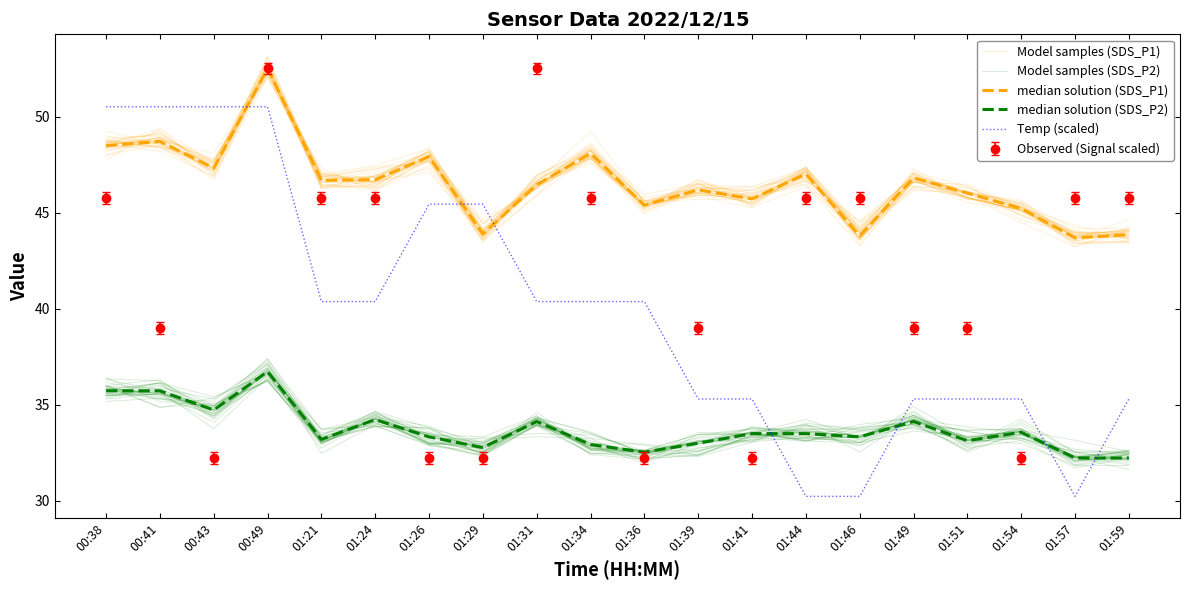

True or false: Model samples (SDS_P2) and Temp (scaled) cross at least once.

True